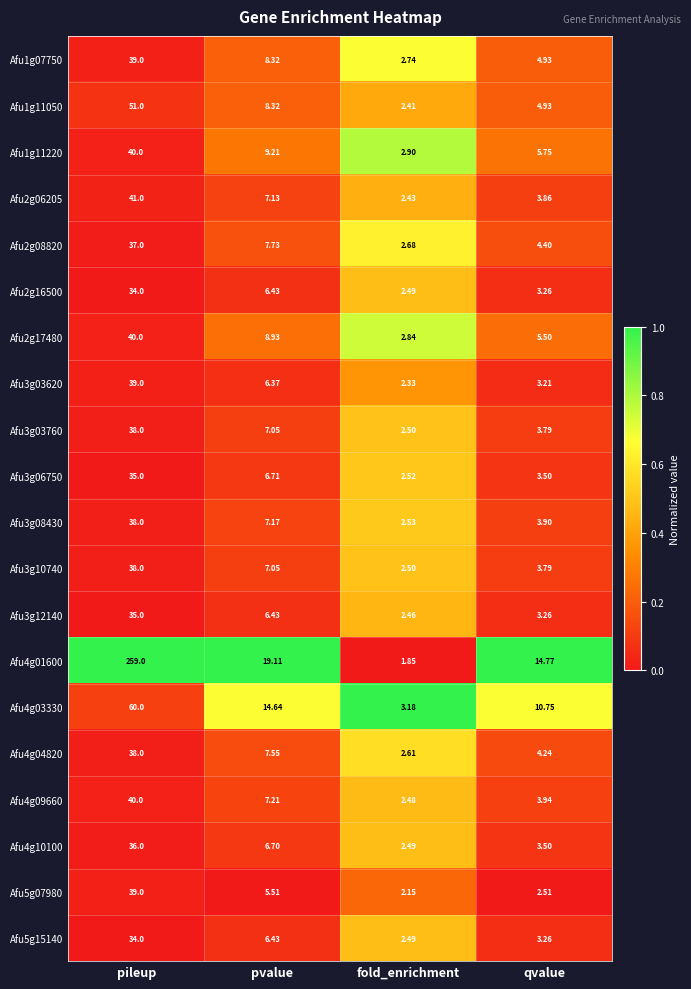

At which category is the sum across all series the highest?

pileup